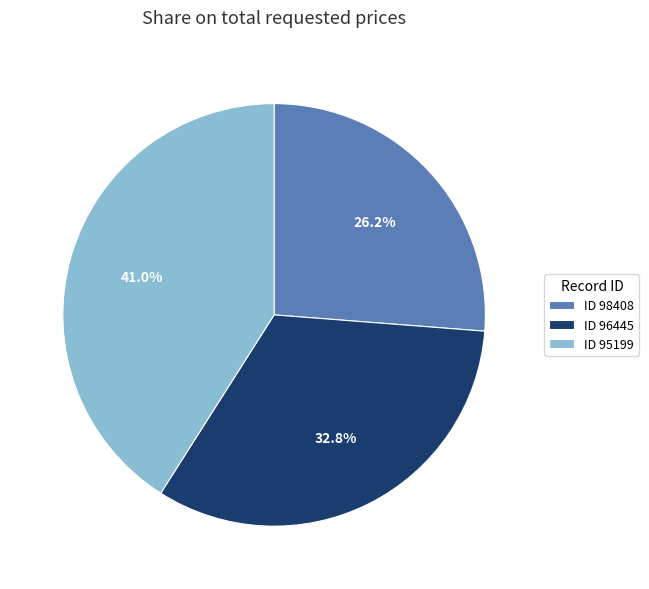

Combined, what portion of the pie is ID 98408 and ID 96445?

59.0%